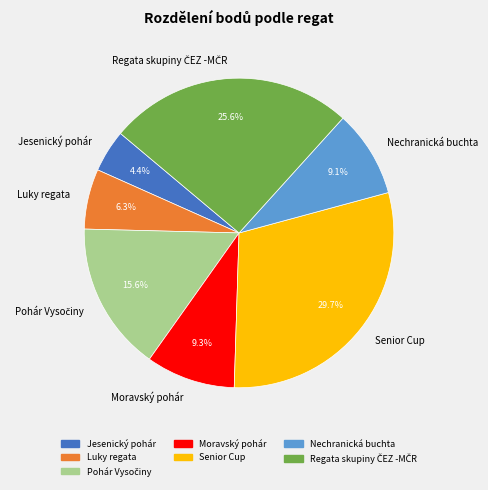

How many segments does this pie chart have?

7